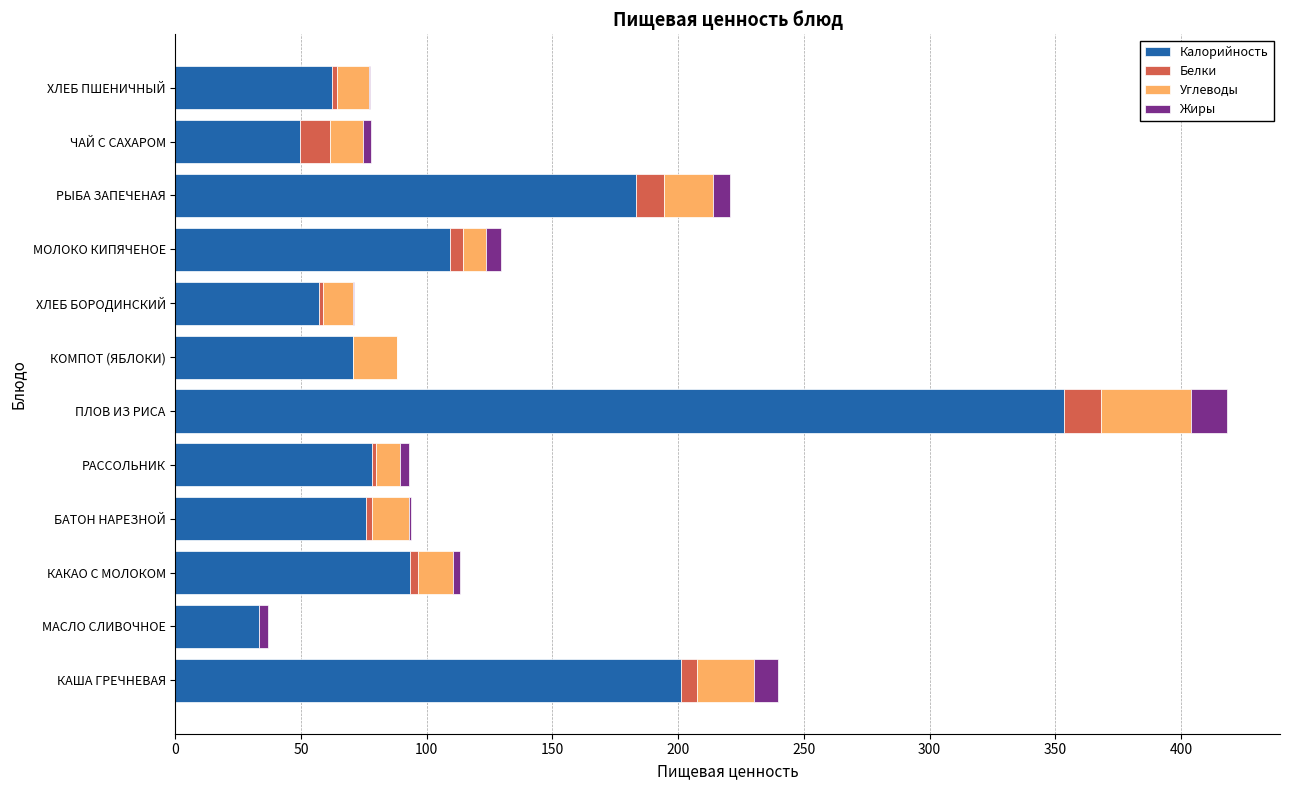

What is the sum of all Калорийность values?

1368.1